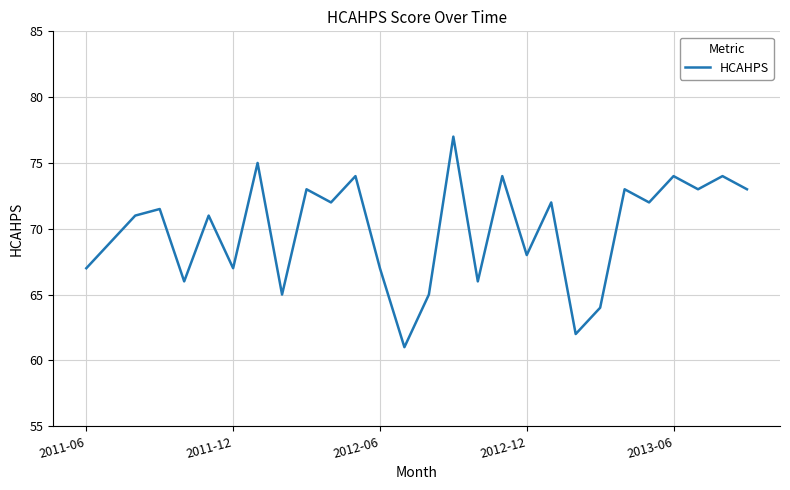

What is the difference between the maximum and minimum values?

16.0